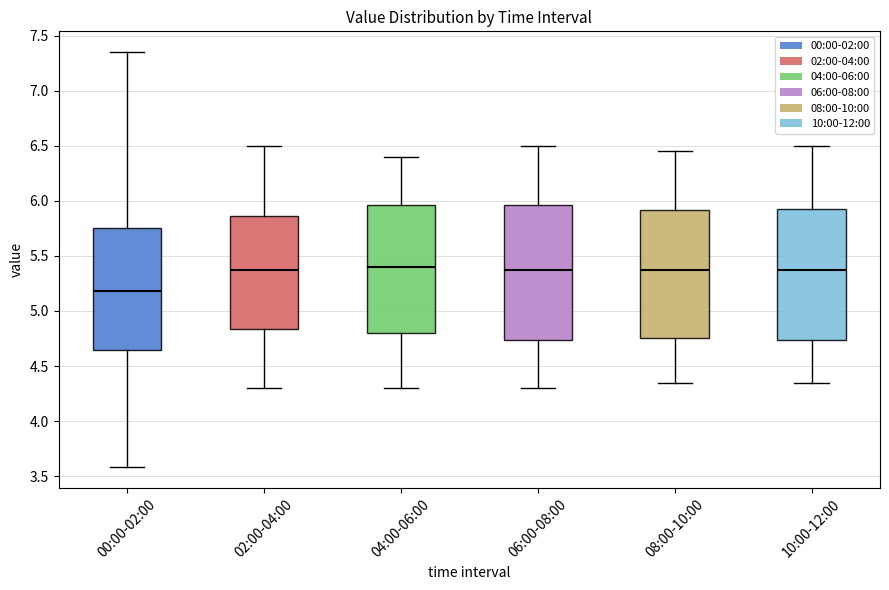

Which box has the lowest median line?

00:00-02:00